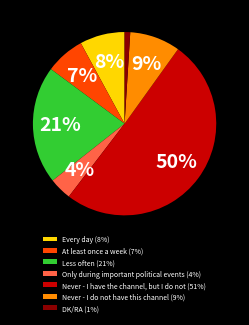

To the nearest percent, what is the combined percentage of At least once a week (7%) and DK/RA (1%)?

8%